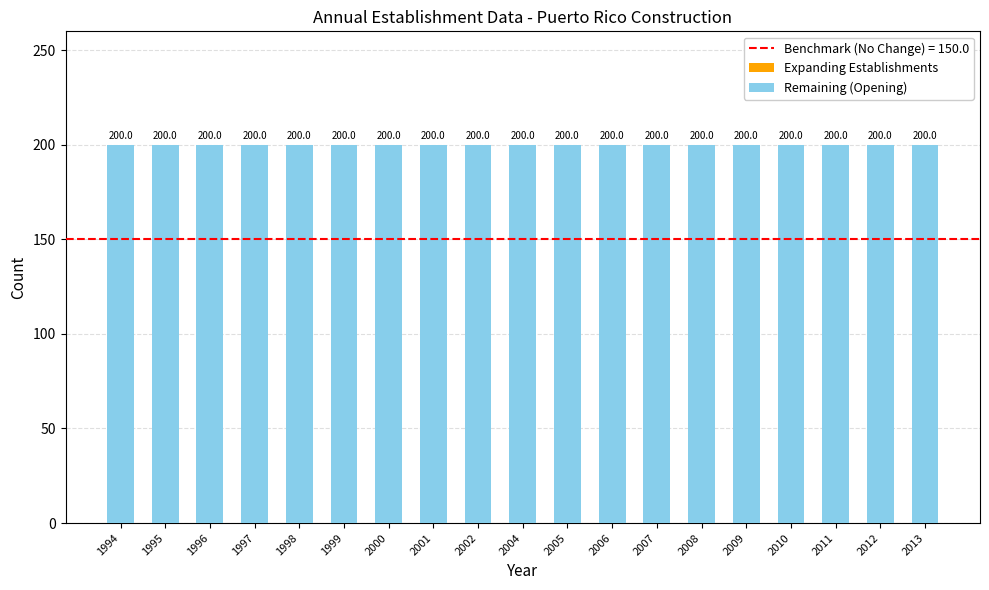

What is the total value across all series at 2004?

200